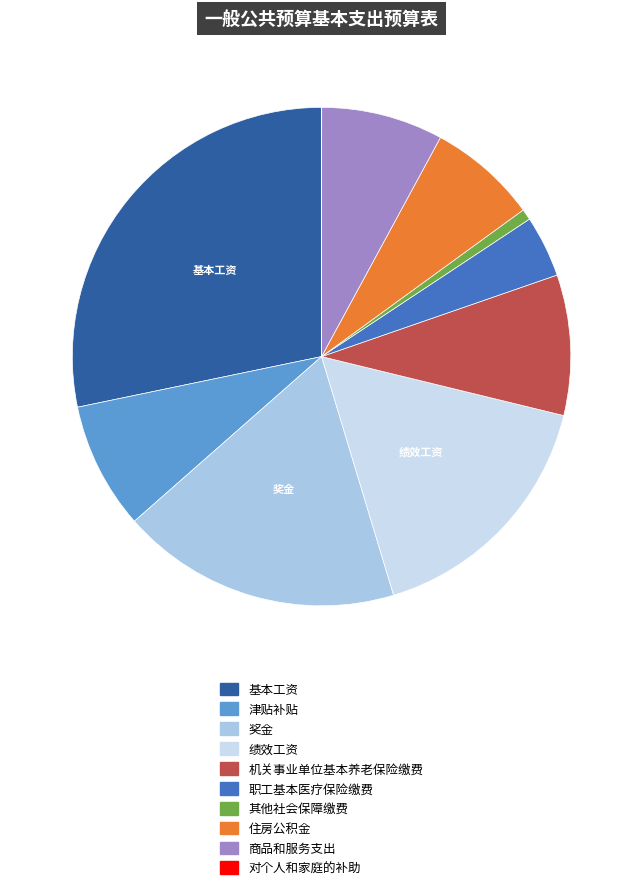

What is the largest slice in the pie chart?

基本工资